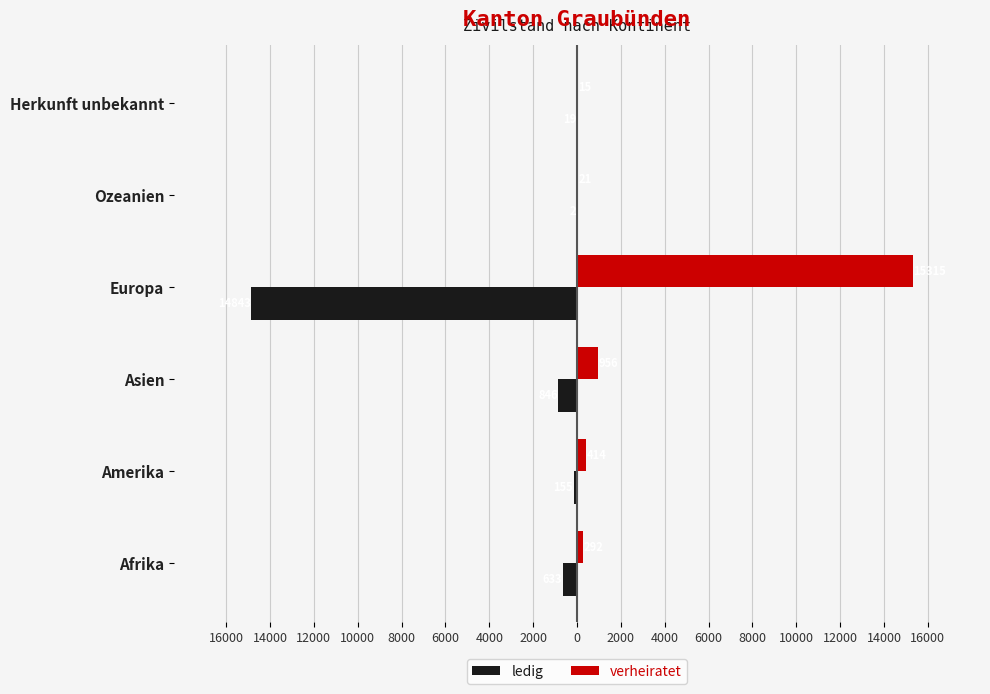

What are all the series names shown in the legend?

ledig, verheiratet